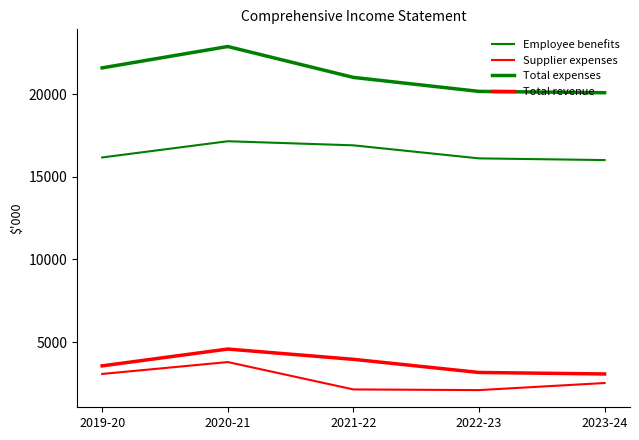

How many lines are shown in the chart?

4